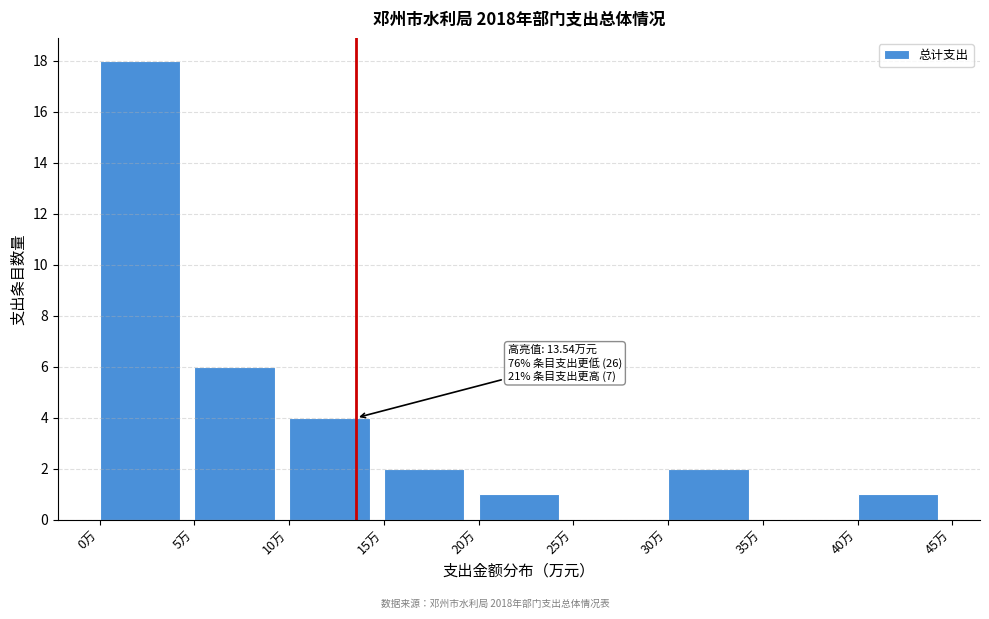

Over which range of the x-axis is the bar tallest?

0 to 5